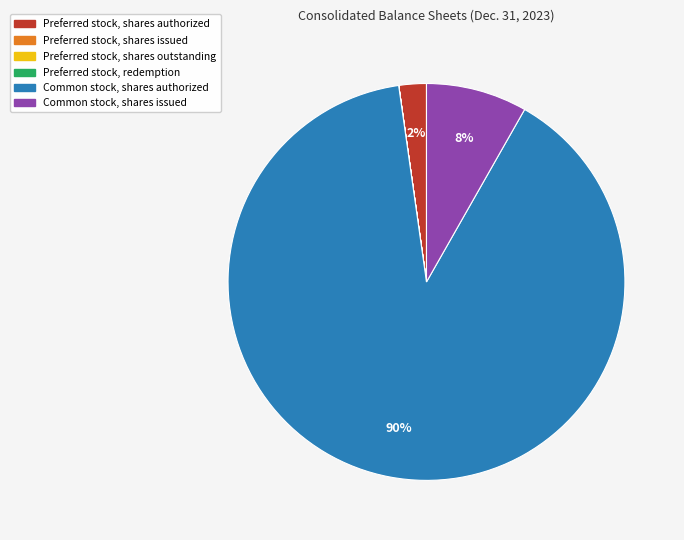

Which category has the biggest portion of the pie?

Common stock, shares authorized